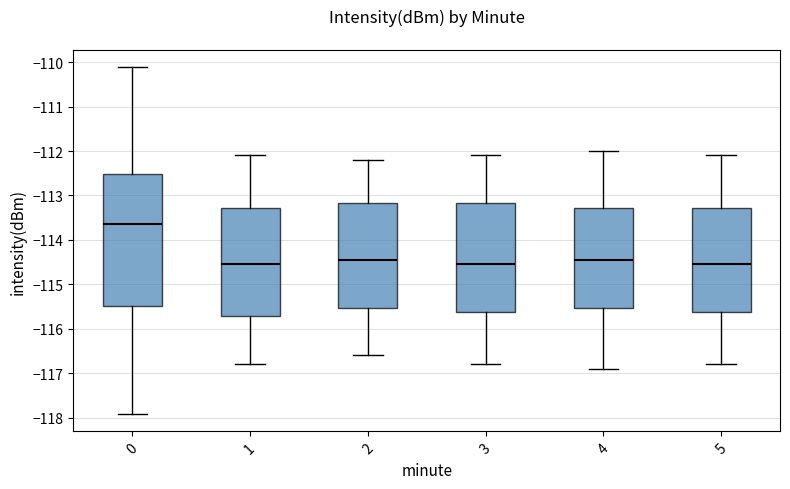

Reading left to right, transcribe this box plot: for each box, give where its median line is, the range the box spans, and where its two whiskers end, as read against the y-axis. The values are not printed on the chart, so give them approximately, as read against the axis.

0: median -113.6, box -115.5 to -112.5, whiskers -117.9 to -110.1
1: median -114.5, box -115.7 to -113.3, whiskers -116.8 to -112.1
2: median -114.4, box -115.5 to -113.2, whiskers -116.6 to -112.2
3: median -114.5, box -115.6 to -113.2, whiskers -116.8 to -112.1
4: median -114.4, box -115.5 to -113.3, whiskers -116.9 to -112.0
5: median -114.5, box -115.6 to -113.3, whiskers -116.8 to -112.1